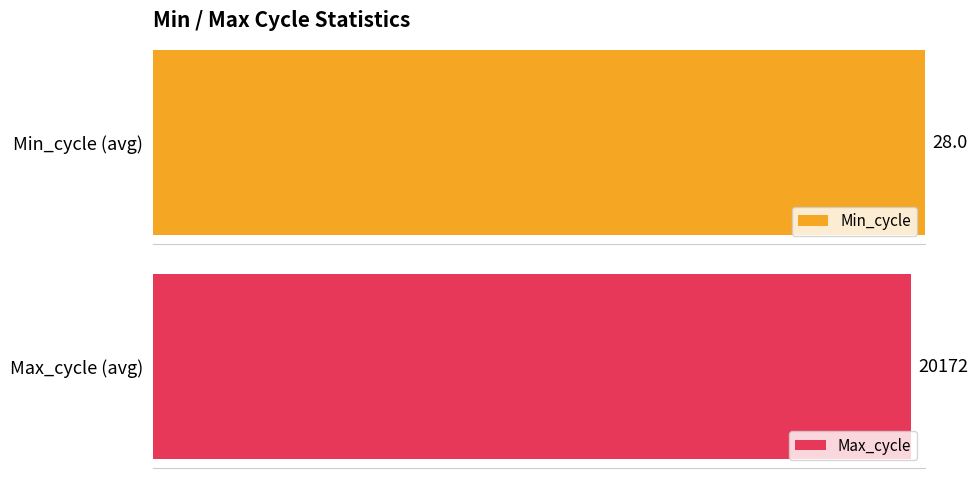

How many distinct data groups are displayed?

2